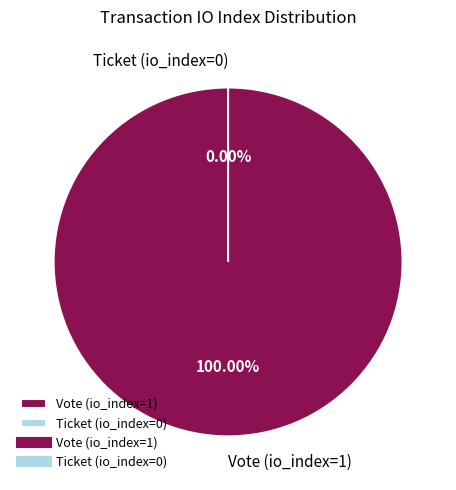

The Ticket (io_index=0) slice represents 1% of the pie. True or false?

False